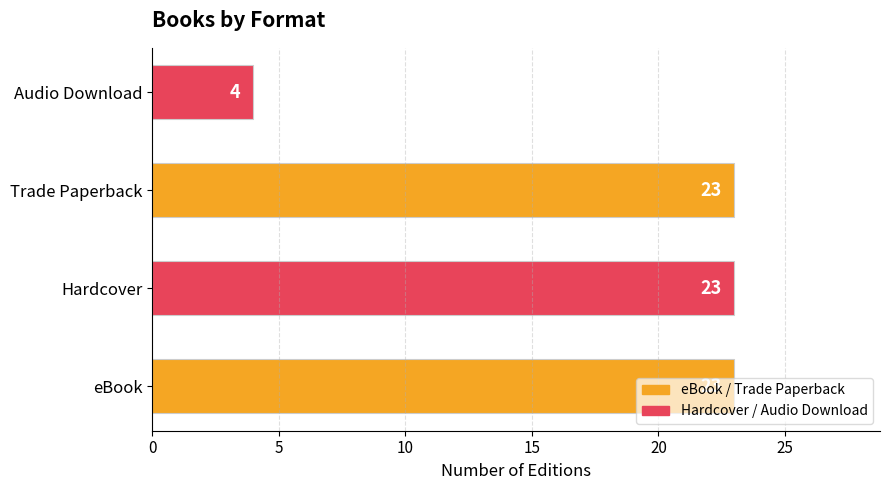

What is the greatest value displayed?

23